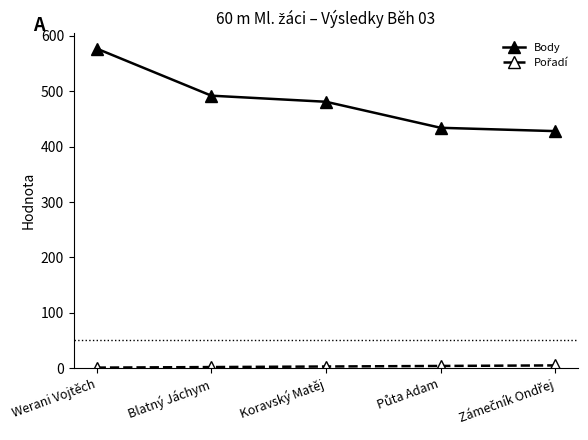

At how many categories does at least one series exceed 343?

5